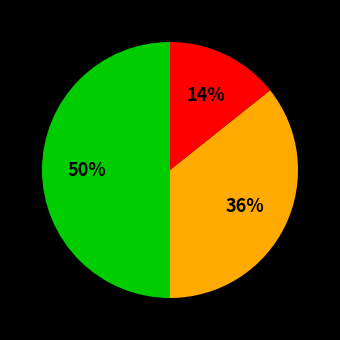

To the nearest percent, what is the average slice percentage?

33%